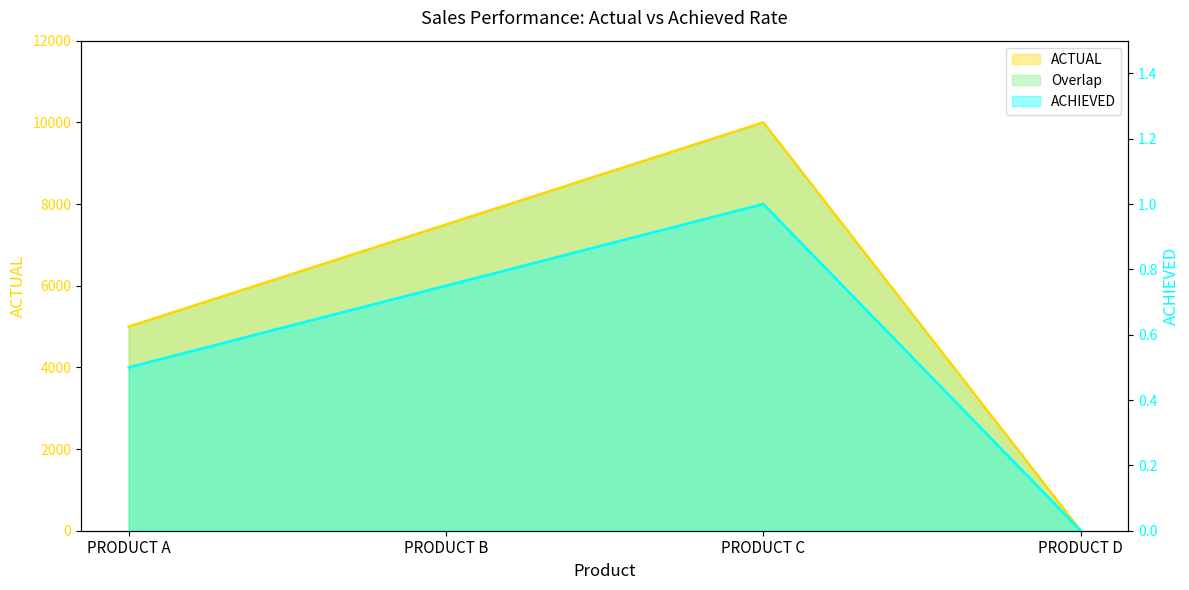

Where is ACHIEVED nearest to the value 0?

PRODUCT D